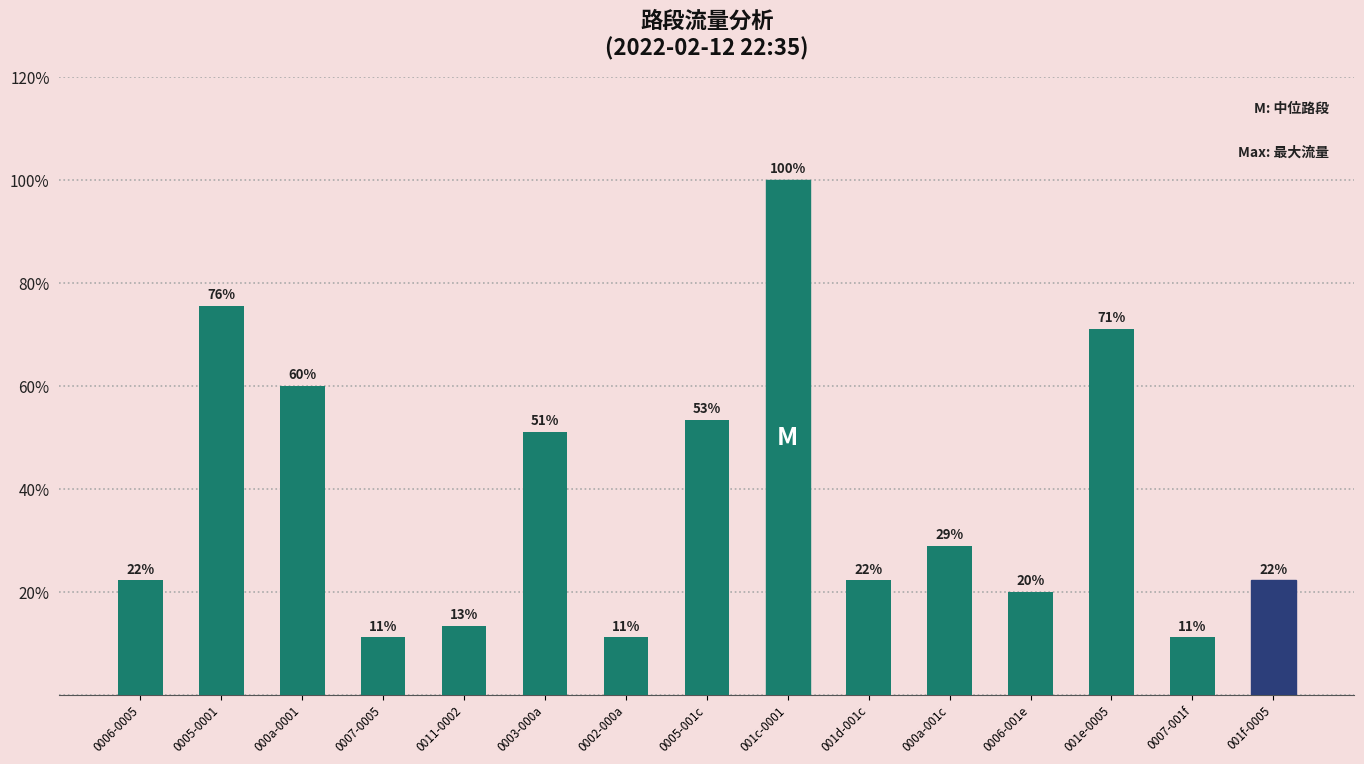

What position from the left is 000a-001c?

11